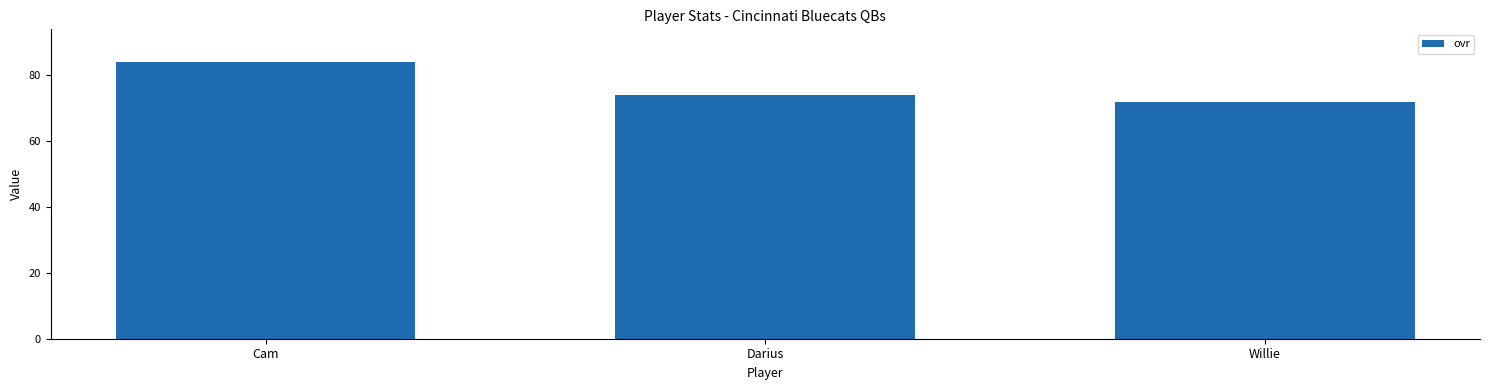

What is the label of the 1st bar from the left?

Cam